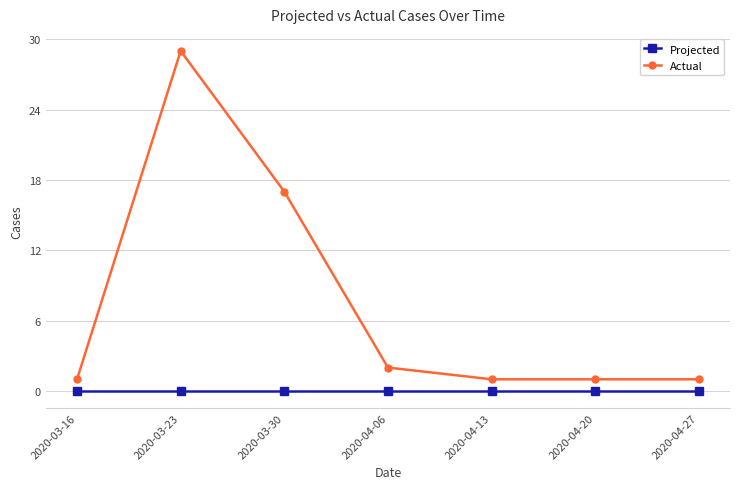

Which series has the widest spread of values?

Actual